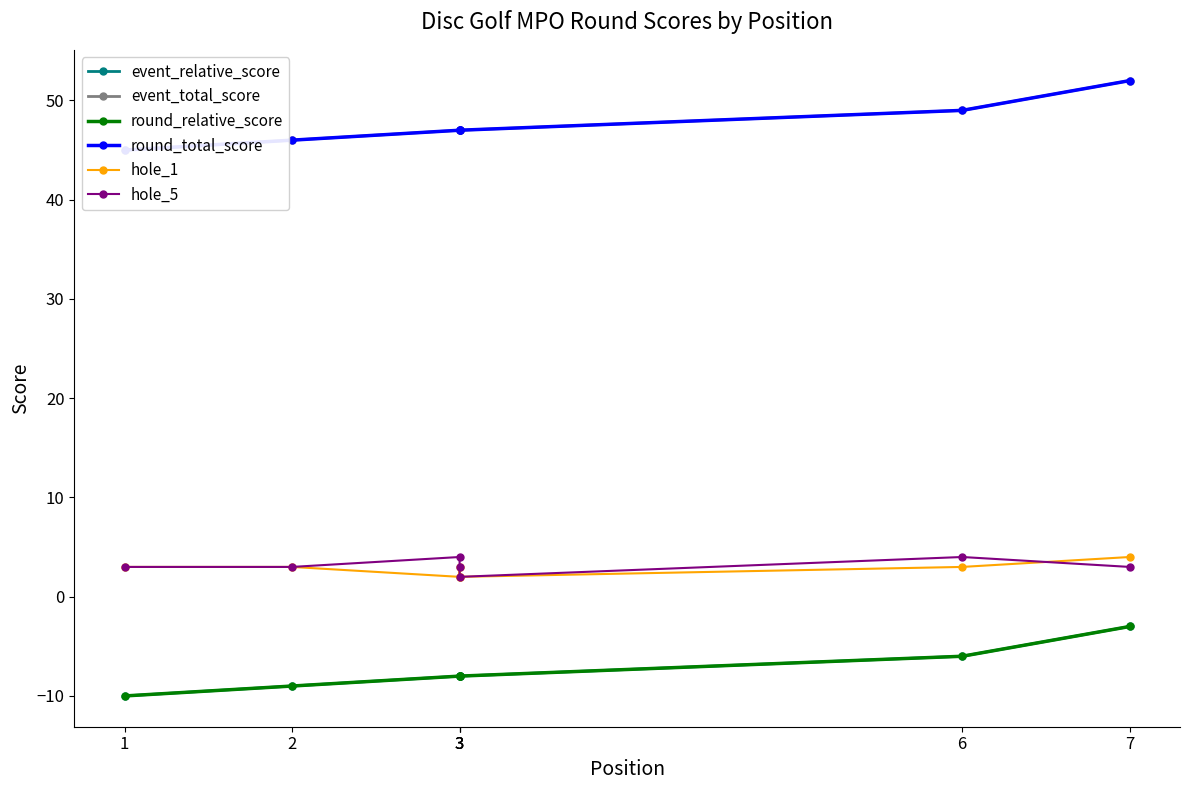

True or false: hole_1 has a value of 1 at 2.

False